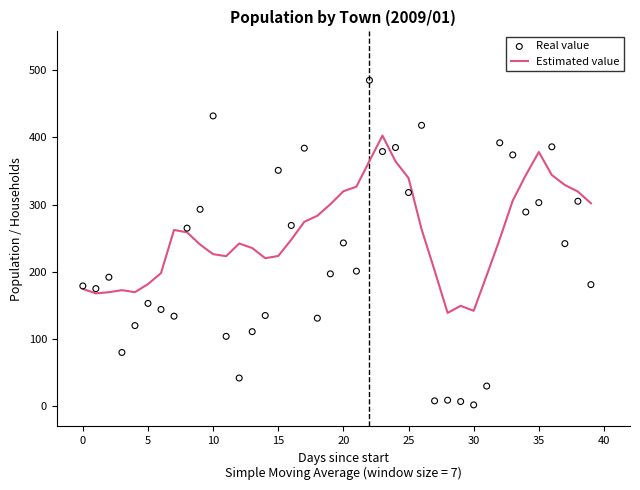

Which series contains the highest Y value?

Real value